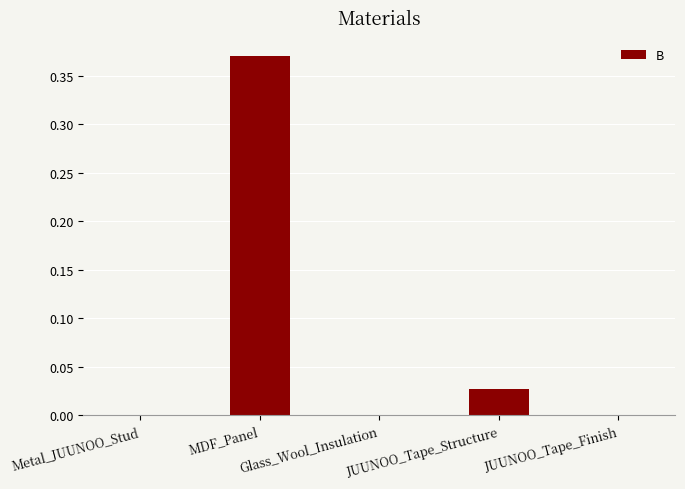

Which label corresponds to the largest value in the chart?

MDF_Panel